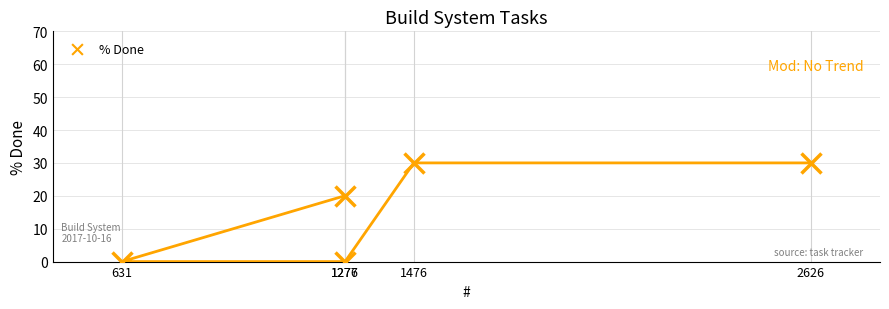

What Y value in the scatter plot is closest to 15?

20